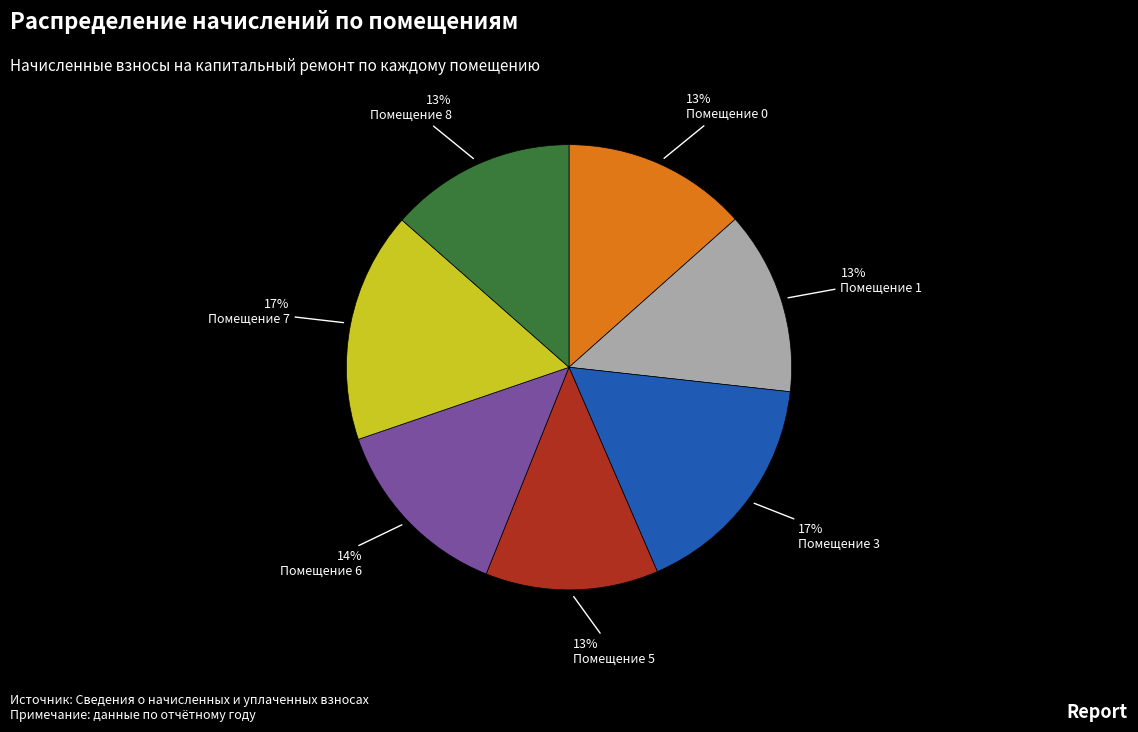

Is there a majority slice in this chart?

No